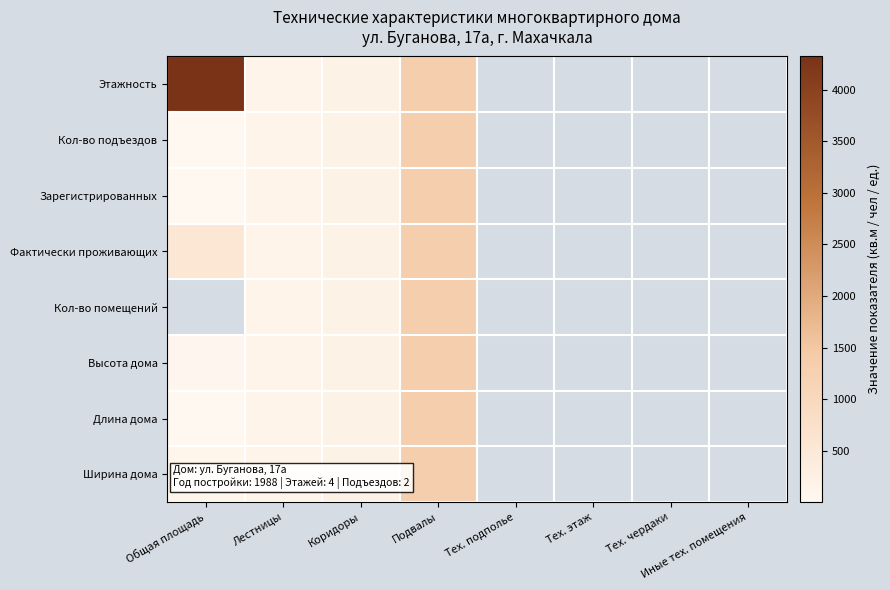

The value of Зарегистрированных at Общая площадь is 2.0. True or false?

True